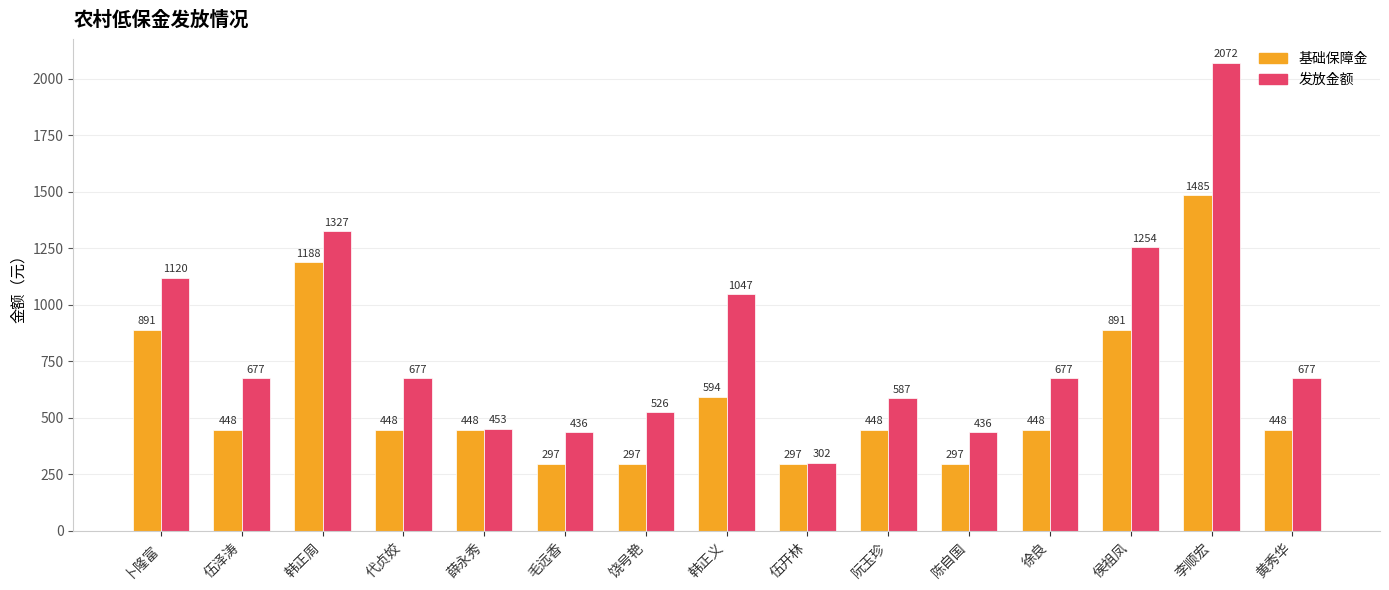

What value does the 发放金额 series have at 黄秀华, to the nearest 100?

700